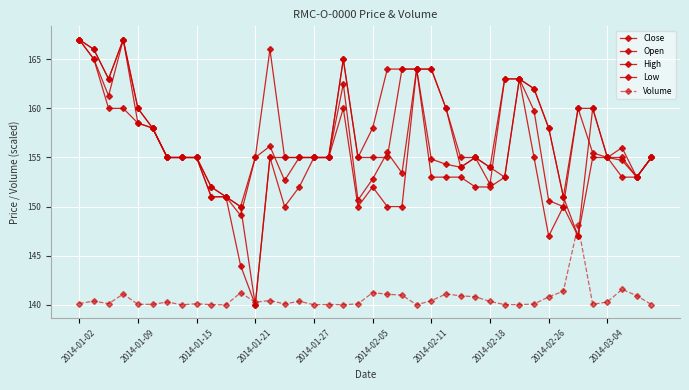

True or false: Close and Low intersect in this chart.

False